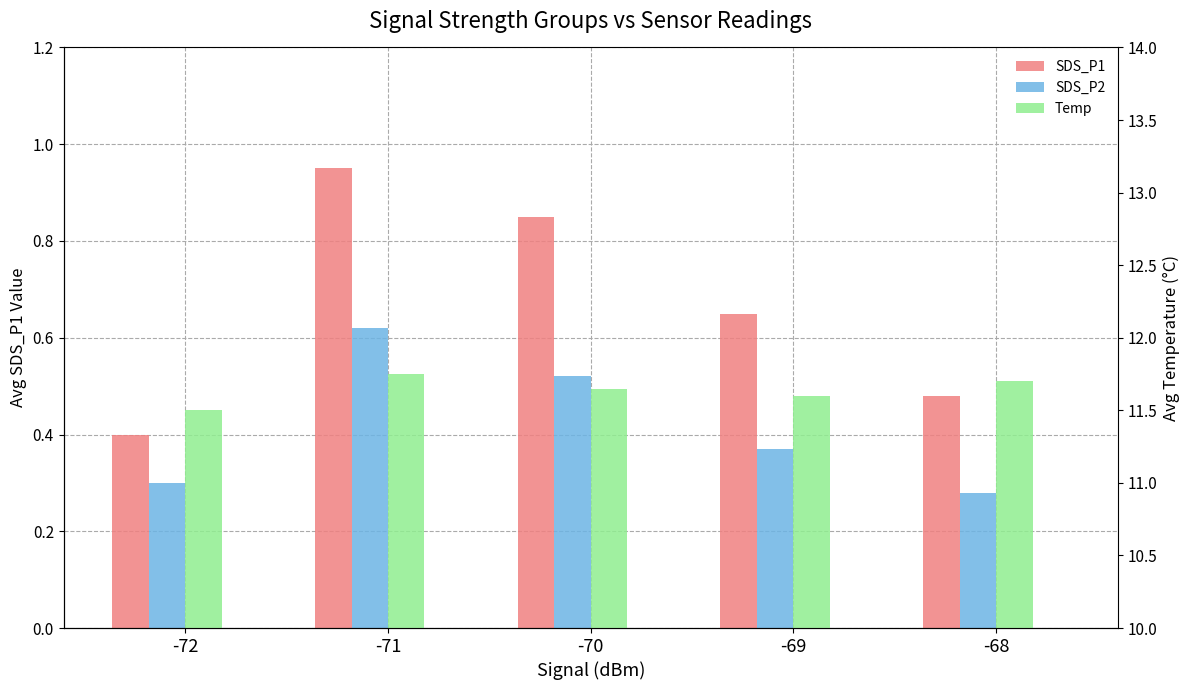

The value of SDS_P1 at -72 is 0.7. True or false?

False